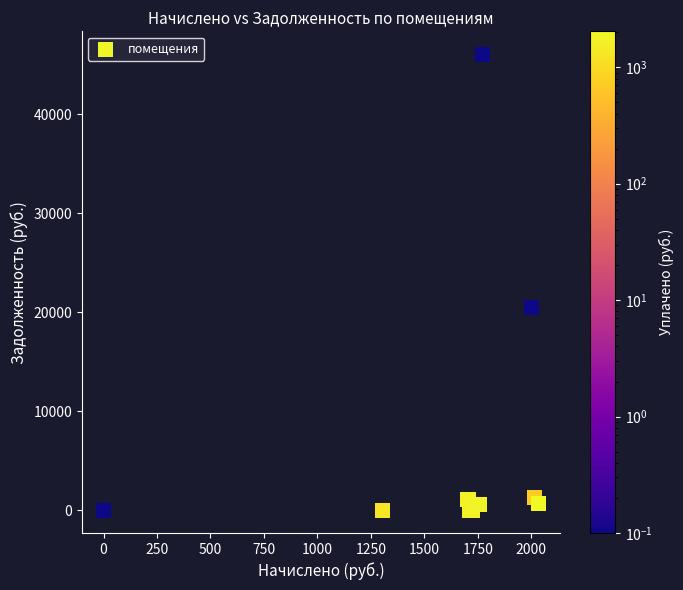

What Y value in the scatter plot is closest to 23033?

20484.7